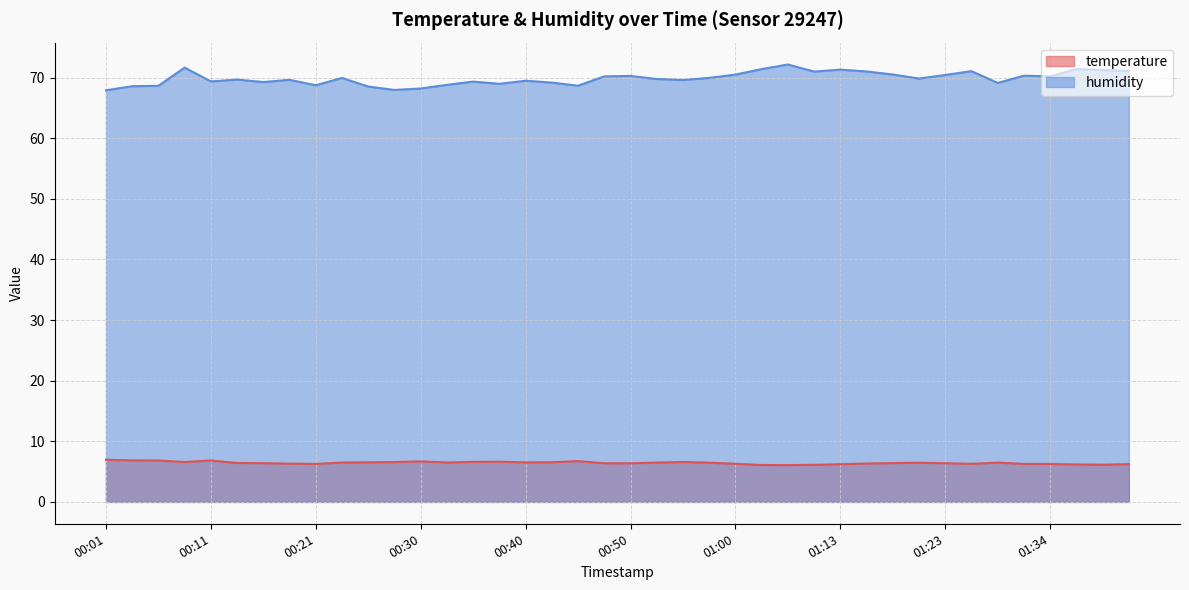

True or false: humidity and temperature intersect in this chart.

False